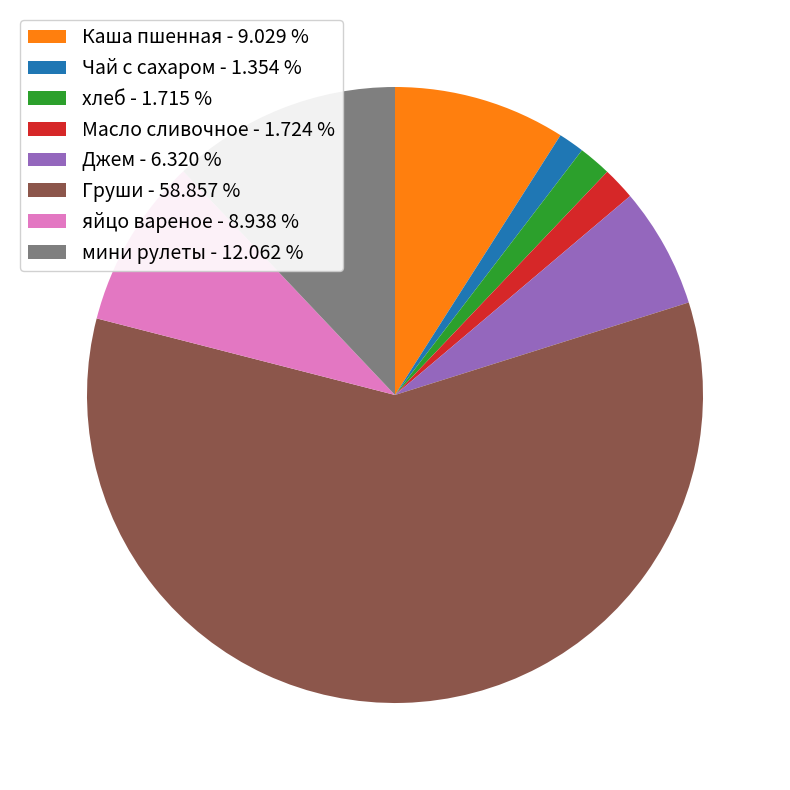

How many slices are in this pie chart?

8